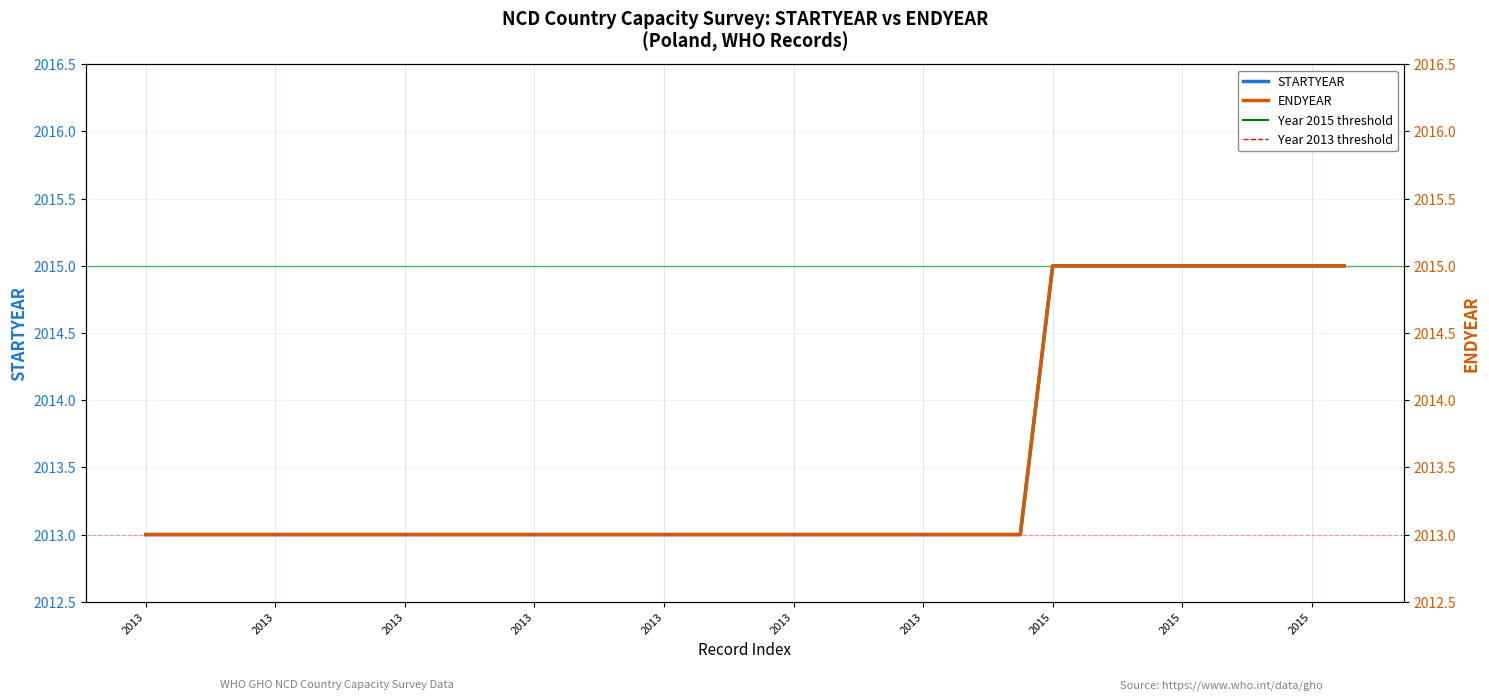

Between 36 and 30, which is larger?

36